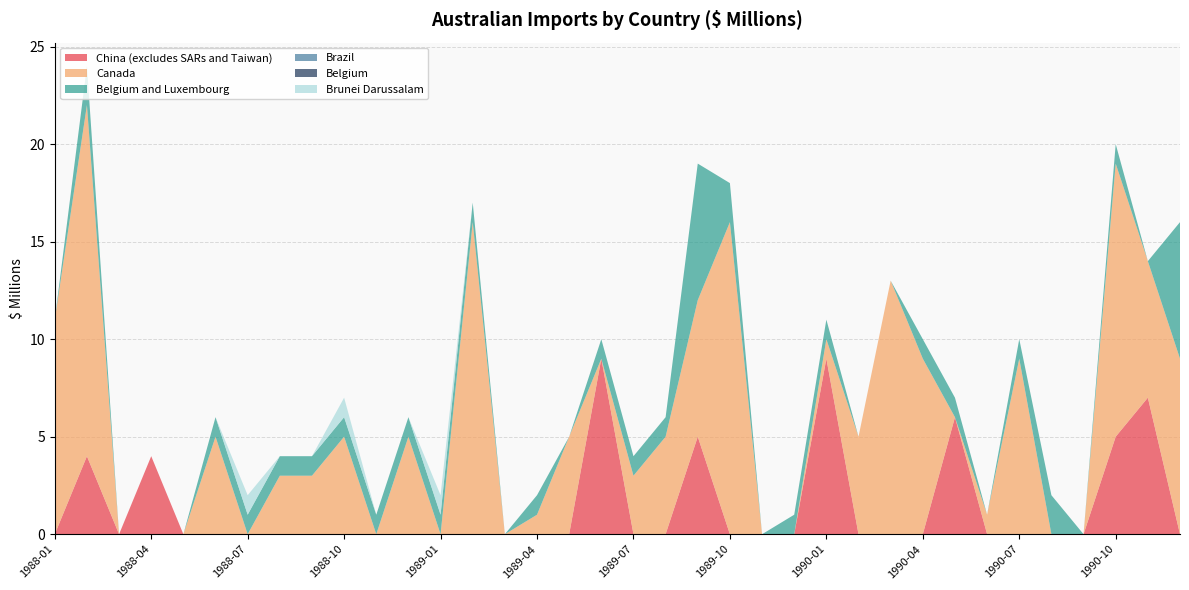

Reading right to left, extract all data points from this chart.

China (excludes SARs and Taiwan): 1990-12=0	1990-11=7	1990-10=5	1990-09=0	1990-08=0	1990-07=0	1990-06=0	1990-05=6	1990-04=0	1990-03=0	1990-02=0	1990-01=9	1989-12=0	1989-11=0	1989-10=0	1989-09=5	1989-08=0	1989-07=0	1989-06=9	1989-05=0	1989-04=0	1989-03=0	1989-02=0	1989-01=0	1988-12=0	1988-11=0	1988-10=0	1988-09=0	1988-08=0	1988-07=0	1988-06=0	1988-05=0	1988-04=4	1988-03=0	1988-02=4	1988-01=0
Canada: 1990-12=9	1990-11=7	1990-10=14	1990-09=0	1990-08=0	1990-07=9	1990-06=1	1990-05=0	1990-04=9	1990-03=13	1990-02=5	1990-01=1	1989-12=0	1989-11=0	1989-10=16	1989-09=7	1989-08=5	1989-07=3	1989-06=0	1989-05=5	1989-04=1	1989-03=0	1989-02=16	1989-01=0	1988-12=5	1988-11=0	1988-10=5	1988-09=3	1988-08=3	1988-07=0	1988-06=5	1988-05=0	1988-04=0	1988-03=0	1988-02=18	1988-01=11
Belgium and Luxembourg: 1990-12=7	1990-11=0	1990-10=1	1990-09=0	1990-08=2	1990-07=1	1990-06=0	1990-05=1	1990-04=1	1990-03=0	1990-02=0	1990-01=1	1989-12=1	1989-11=0	1989-10=2	1989-09=7	1989-08=1	1989-07=1	1989-06=1	1989-05=0	1989-04=1	1989-03=0	1989-02=1	1989-01=1	1988-12=1	1988-11=1	1988-10=1	1988-09=1	1988-08=1	1988-07=1	1988-06=1	1988-05=0	1988-04=0	1988-03=0	1988-02=2	1988-01=0
Brazil: 1990-12=0	1990-11=0	1990-10=0	1990-09=0	1990-08=0	1990-07=0	1990-06=0	1990-05=0	1990-04=0	1990-03=0	1990-02=0	1990-01=0	1989-12=0	1989-11=0	1989-10=0	1989-09=0	1989-08=0	1989-07=0	1989-06=0	1989-05=0	1989-04=0	1989-03=0	1989-02=0	1989-01=0	1988-12=0	1988-11=0	1988-10=0	1988-09=0	1988-08=0	1988-07=0	1988-06=0	1988-05=0	1988-04=0	1988-03=0	1988-02=0	1988-01=0
Belgium: 1990-12=0	1990-11=0	1990-10=0	1990-09=0	1990-08=0	1990-07=0	1990-06=0	1990-05=0	1990-04=0	1990-03=0	1990-02=0	1990-01=0	1989-12=0	1989-11=0	1989-10=0	1989-09=0	1989-08=0	1989-07=0	1989-06=0	1989-05=0	1989-04=0	1989-03=0	1989-02=0	1989-01=0	1988-12=0	1988-11=0	1988-10=0	1988-09=0	1988-08=0	1988-07=0	1988-06=0	1988-05=0	1988-04=0	1988-03=0	1988-02=0	1988-01=0
Brunei Darussalam: 1990-12=0	1990-11=0	1990-10=0	1990-09=0	1990-08=0	1990-07=0	1990-06=0	1990-05=0	1990-04=0	1990-03=0	1990-02=0	1990-01=0	1989-12=0	1989-11=0	1989-10=0	1989-09=0	1989-08=0	1989-07=0	1989-06=0	1989-05=0	1989-04=0	1989-03=0	1989-02=0	1989-01=1	1988-12=0	1988-11=0	1988-10=1	1988-09=0	1988-08=0	1988-07=1	1988-06=0	1988-05=0	1988-04=0	1988-03=0	1988-02=0	1988-01=0